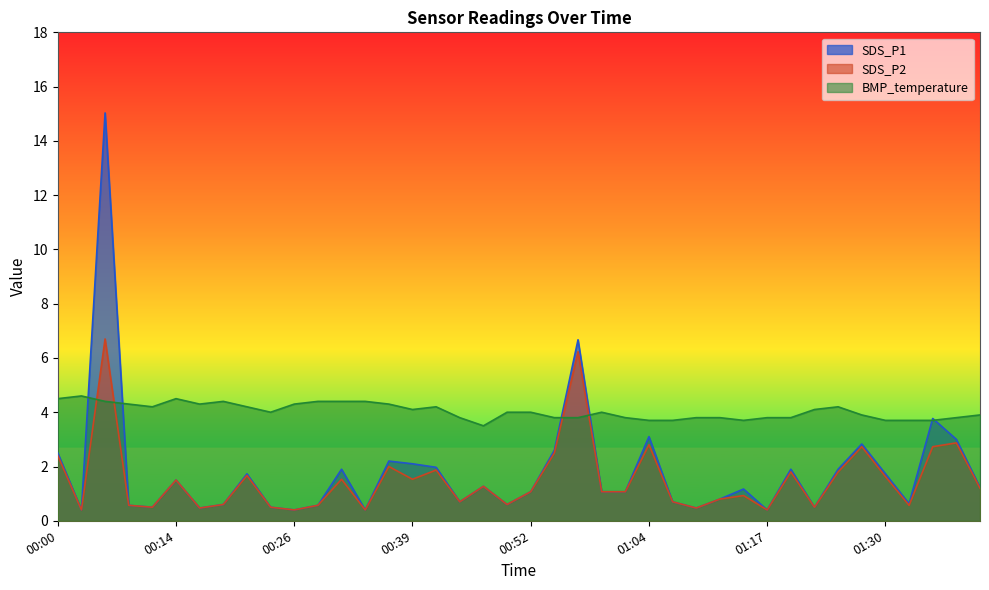

How many lines are shown in the chart?

3